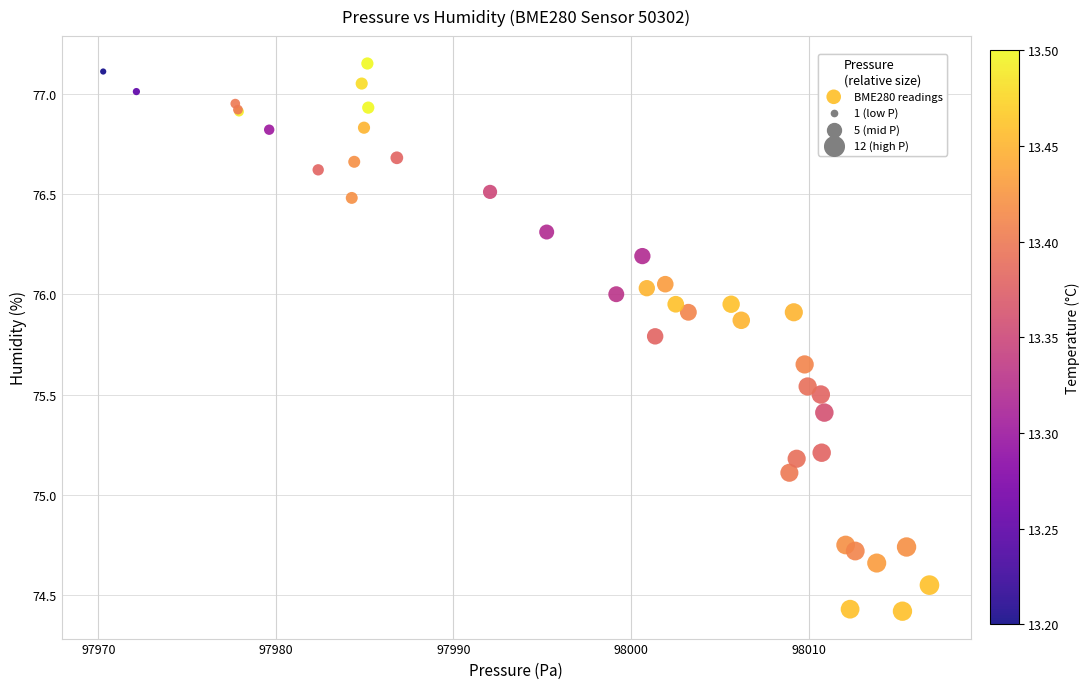

What Y value in the scatter plot is closest to 75?

75.1